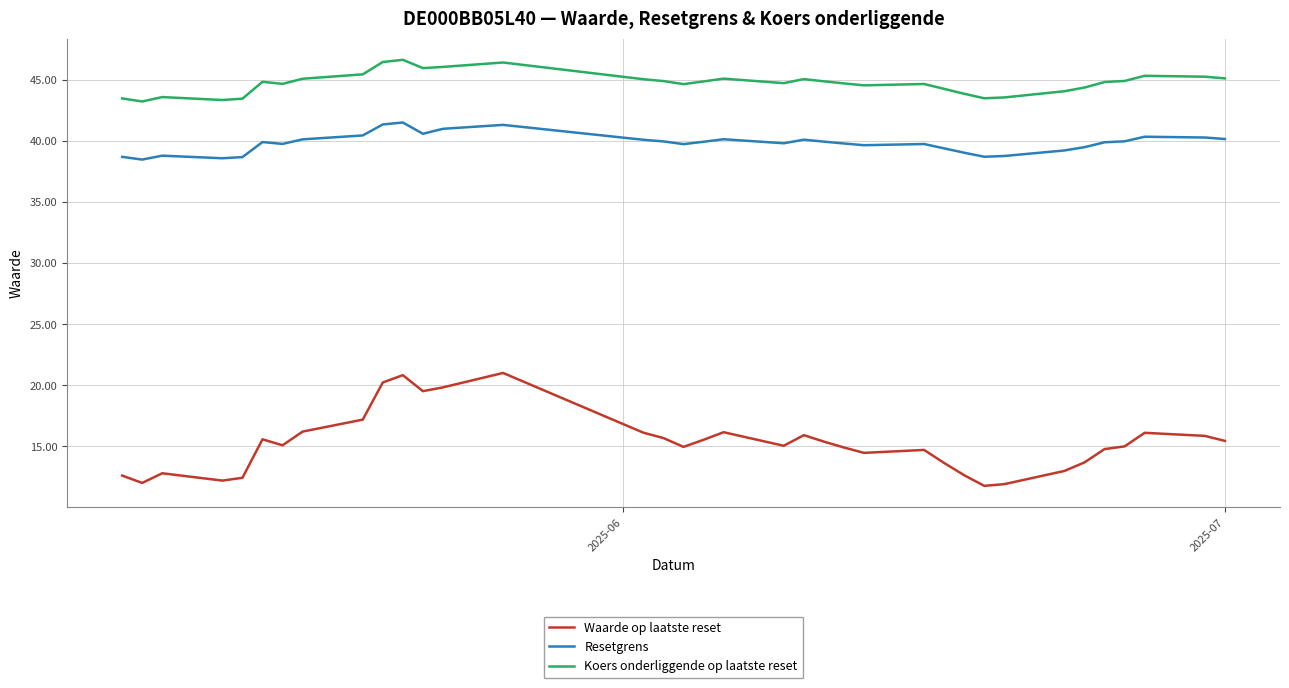

Which series has the largest range (max minus min)?

Waarde op laatste reset